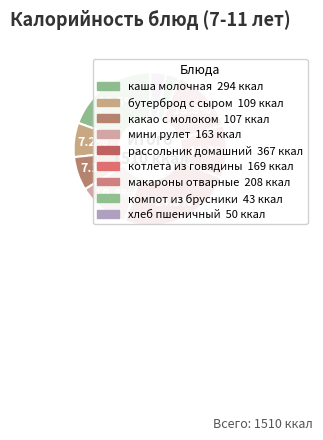

True or false: рассольник домашний accounts for 35% of the total.

False